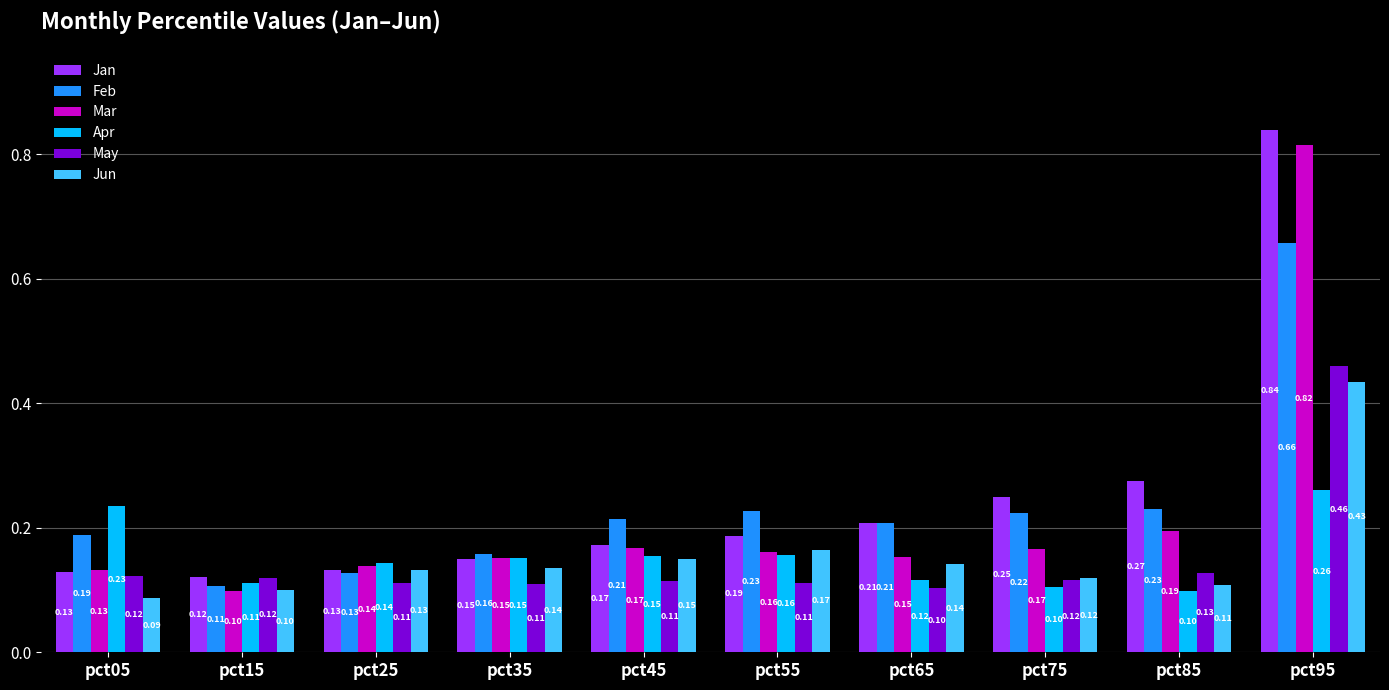

What is the total value across all series at pct05?

0.9